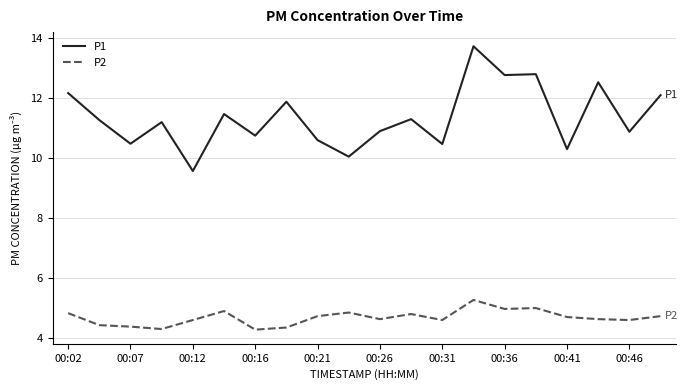

Which series has the largest total across all categories?

P1